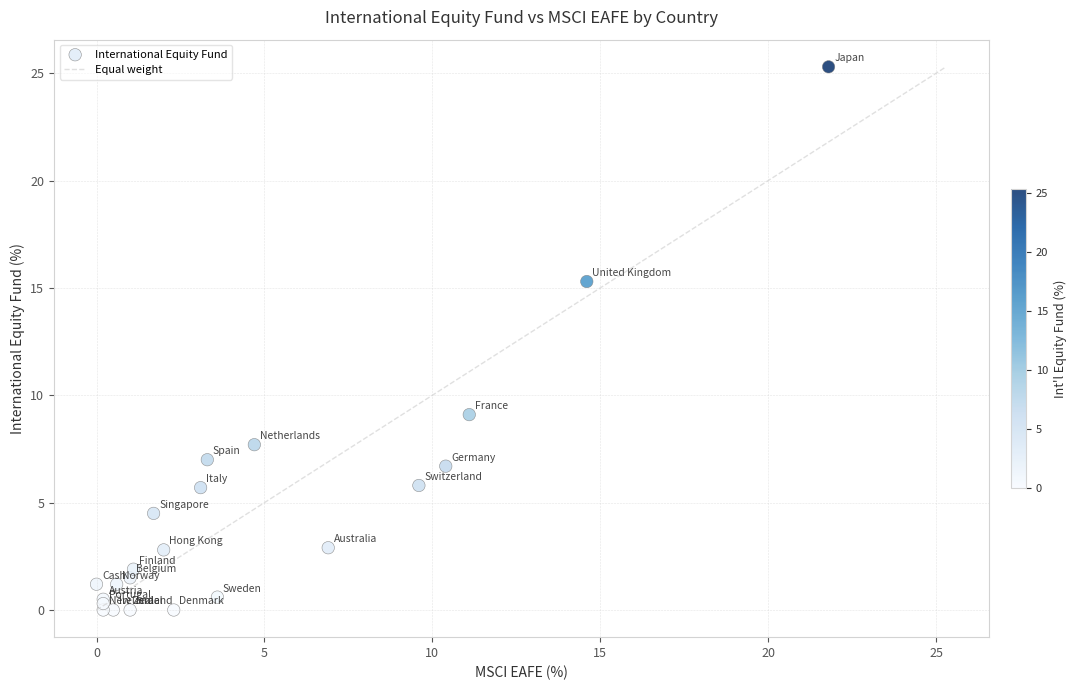

What Y value in the scatter plot is closest to 12?

9.1